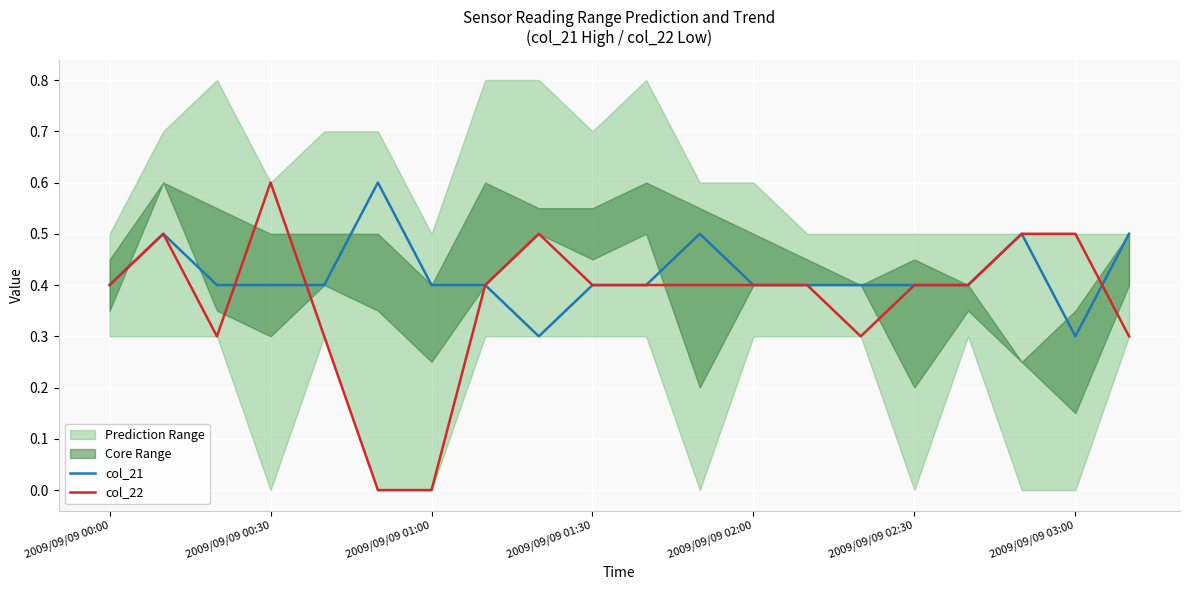

Which series has the largest total across all categories?

col_21